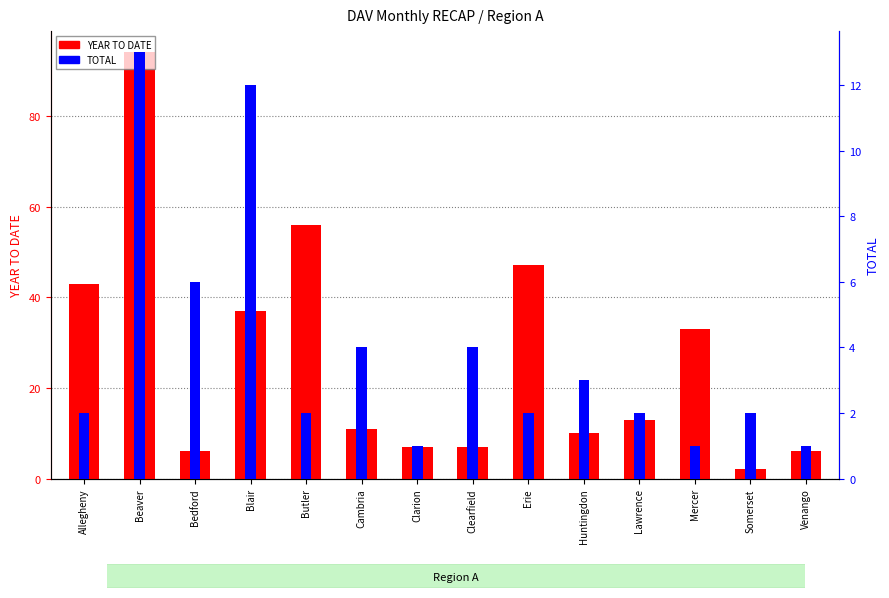

Which series has the largest total across all categories?

YEAR TO DATE